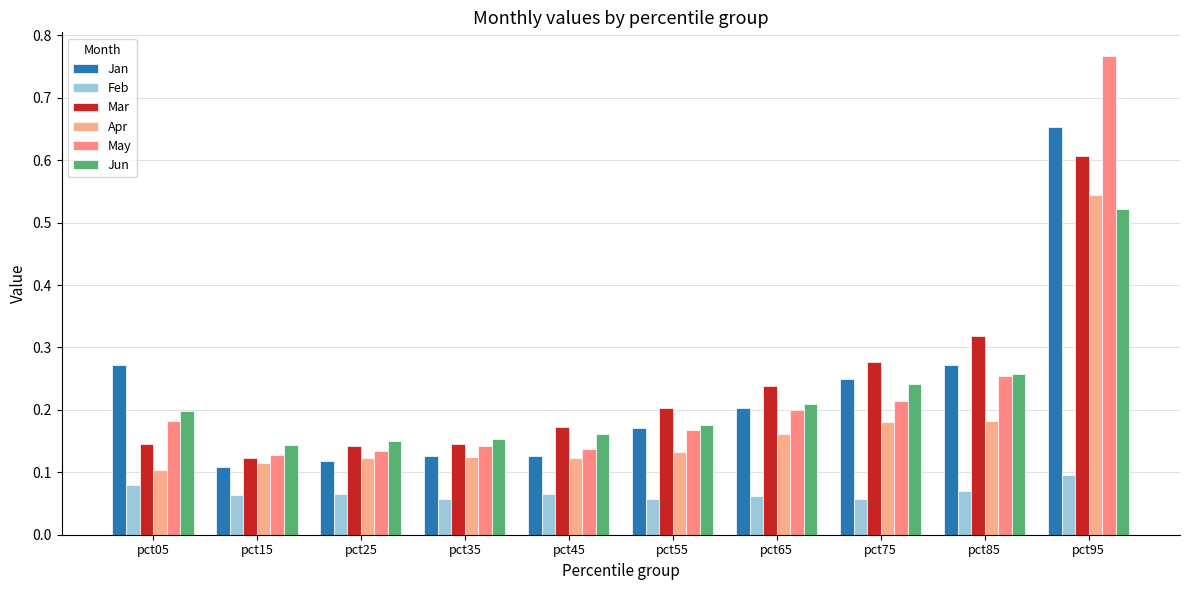

How many bars are there in total?

60